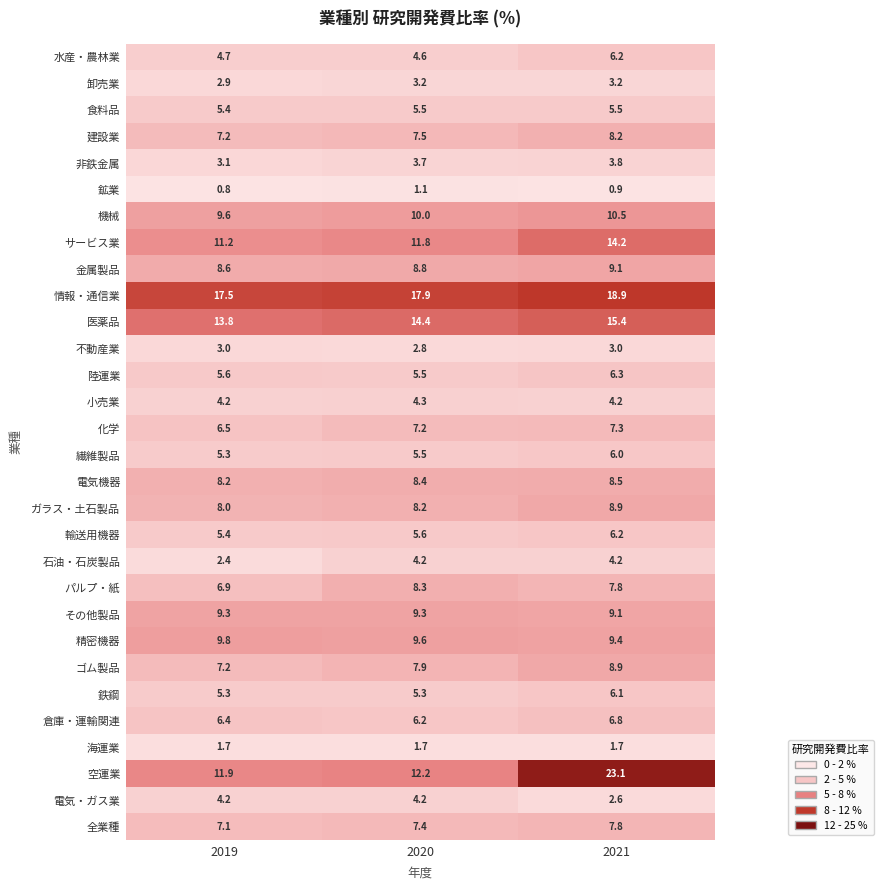

True or false: 水産・農林業 has a value of 4.7 at 2019.

True